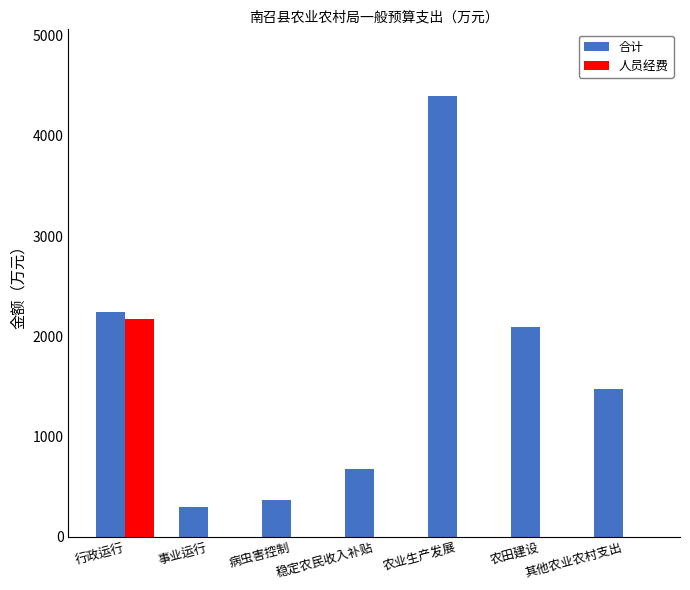

Which series changed the most between 行政运行 and 稳定农民收入补贴?

人员经费